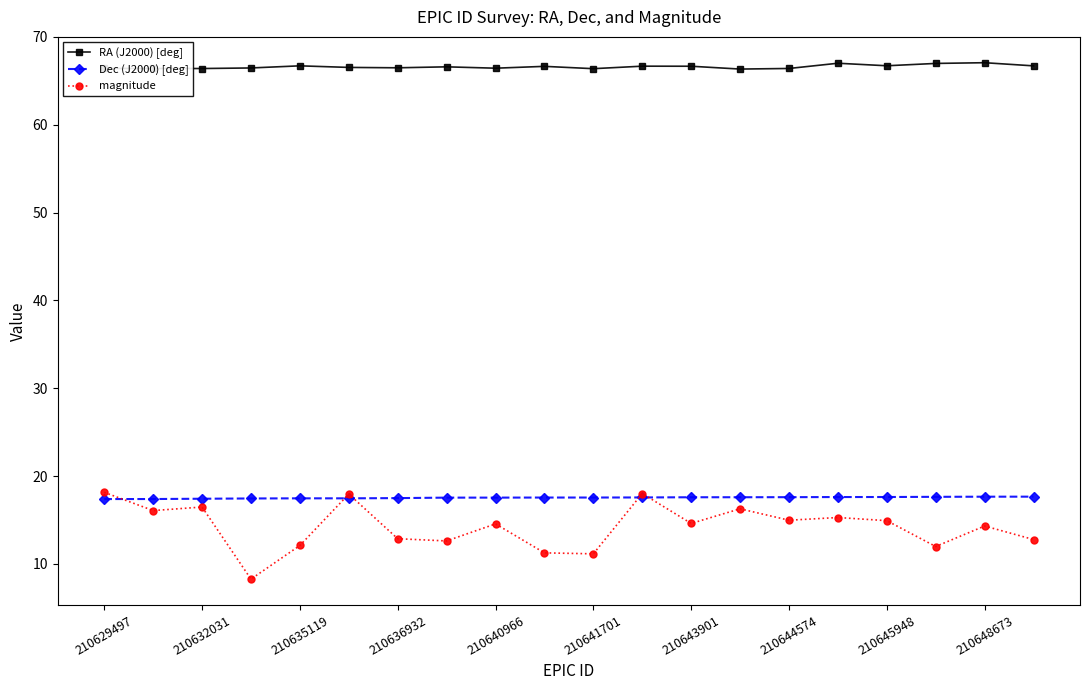

At how many categories does at least one series exceed 55?

20